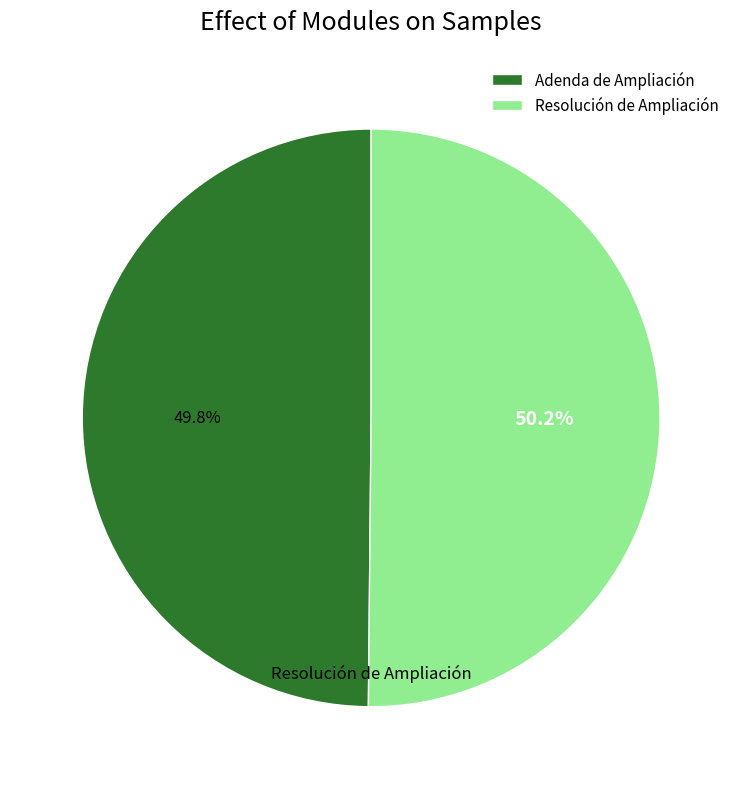

Is there a majority slice in this chart?

Yes